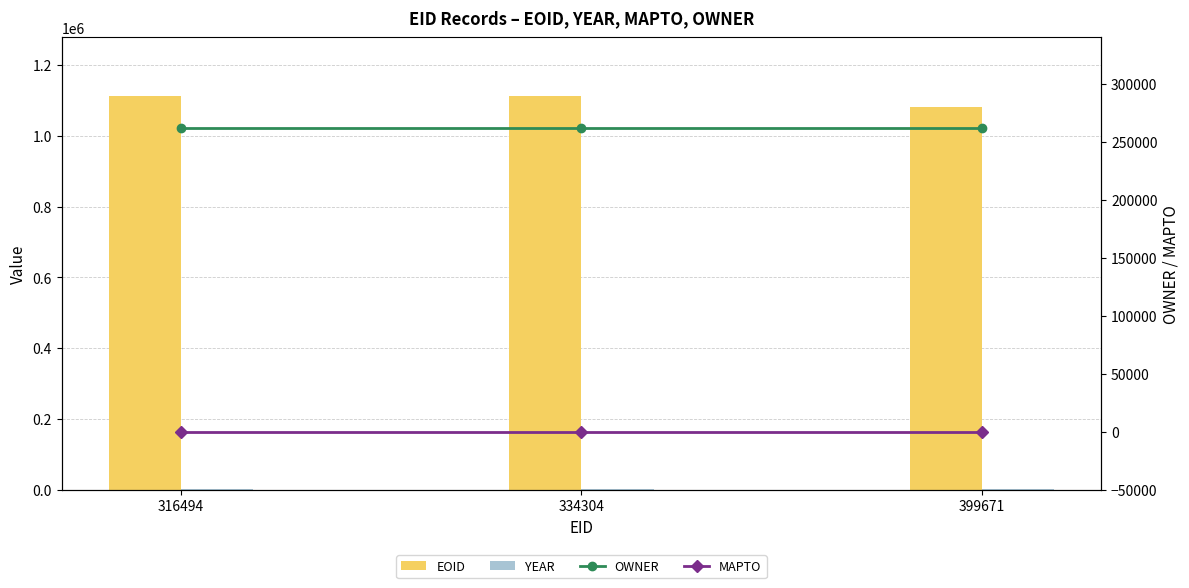

How many categories are shown in the chart?

3